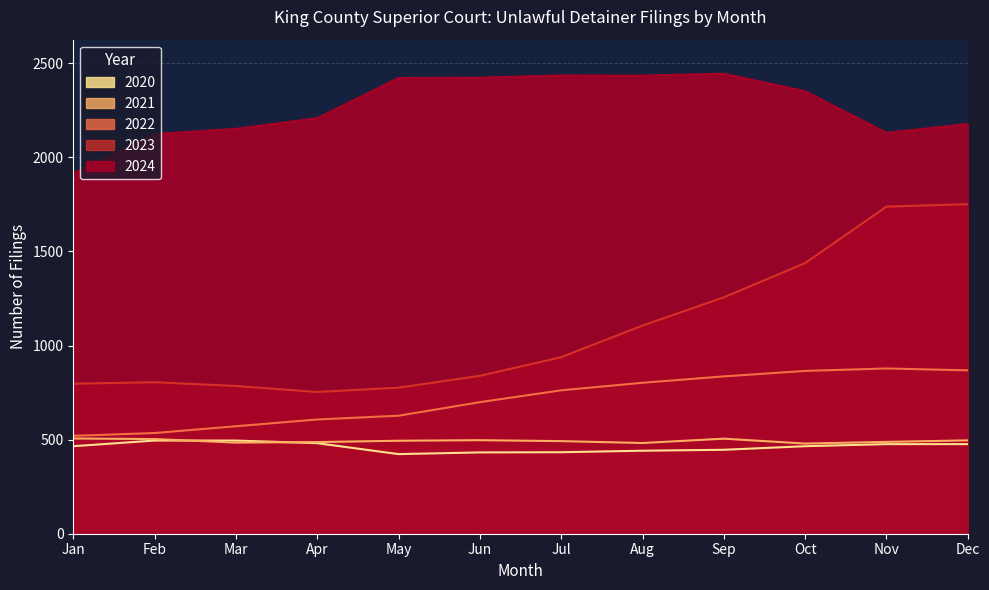

What is the minimum value shown in the chart?

423